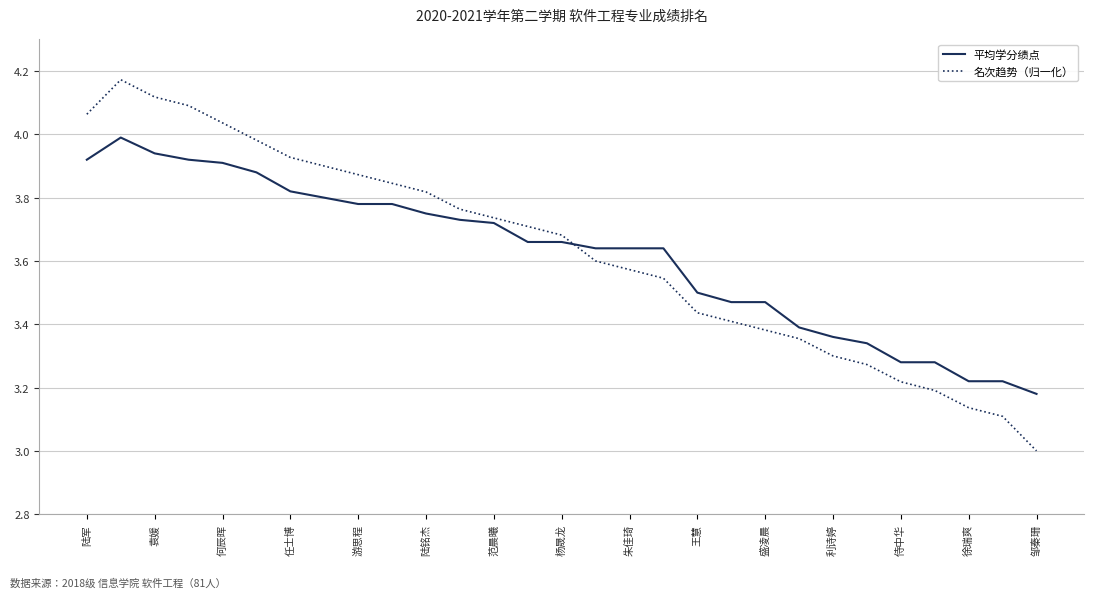

List the series in order of their overall mean, lowest first.

平均学分绩点, 名次趋势（归一化）